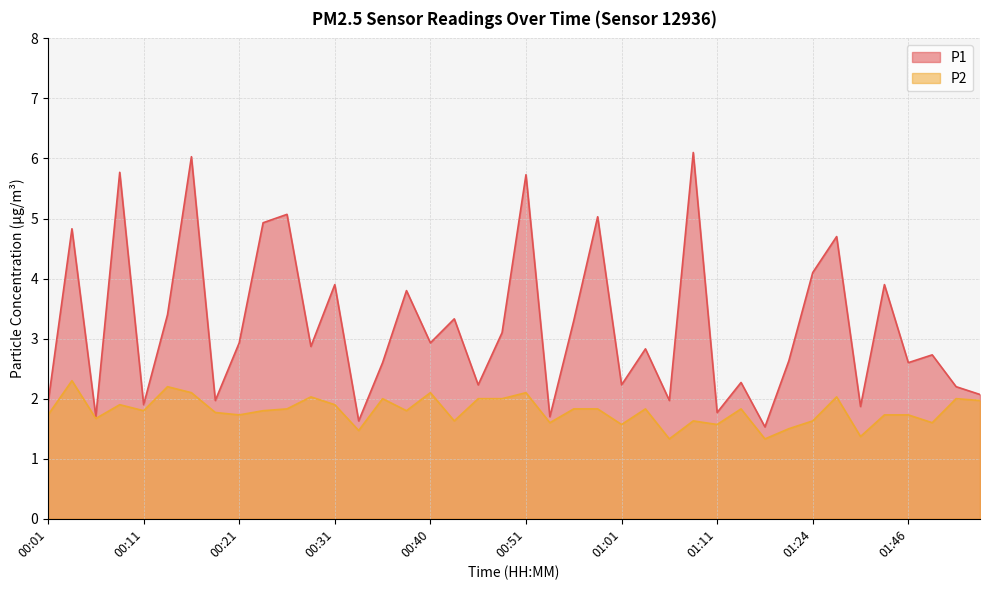

In P2, how many points are higher than both neighbors (excluding endpoints)?

12